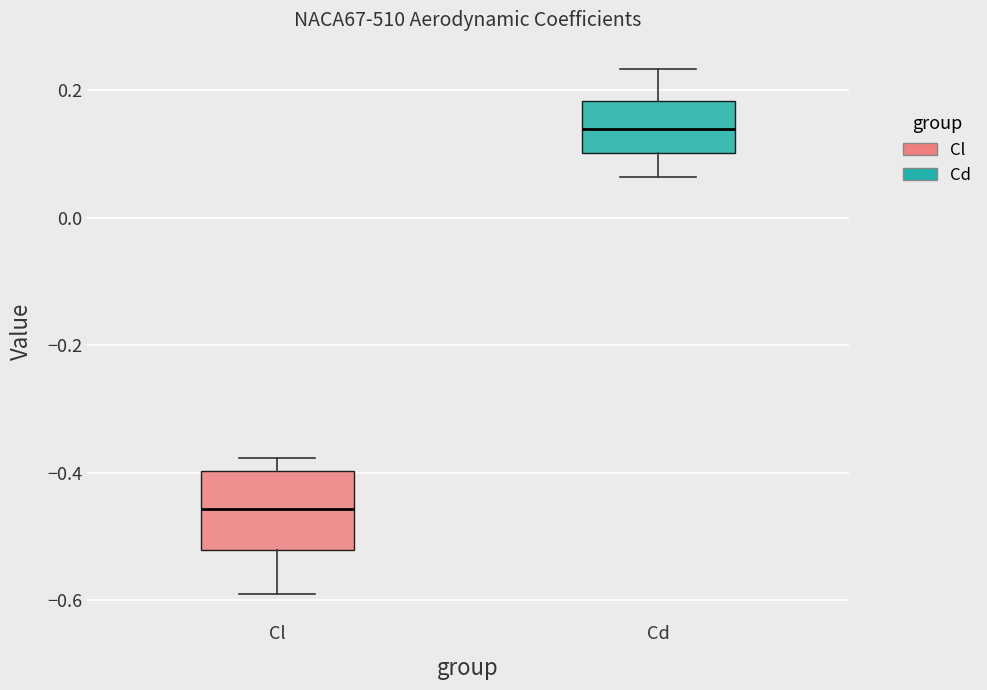

Which box has the highest median line?

Cd